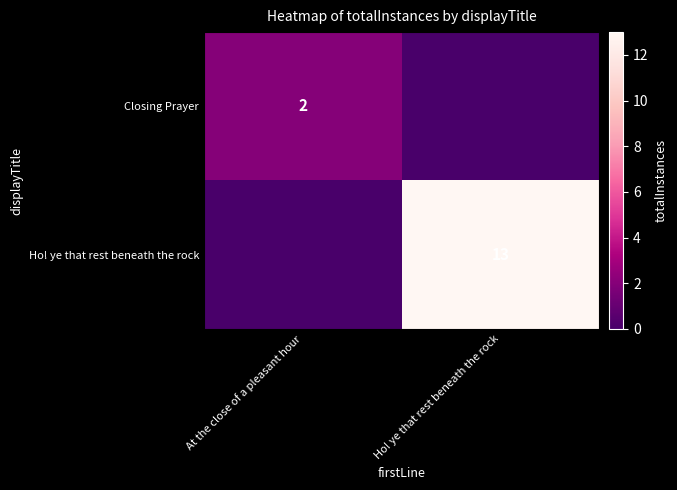

The Ho! ye that rest beneath the rock series shows 13 at Ho! ye that rest beneath the rock. True or false?

True